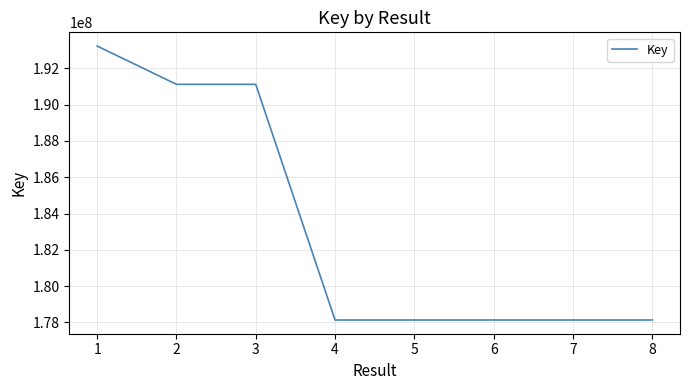

Is it true that the value at 5 is 178133394?

True